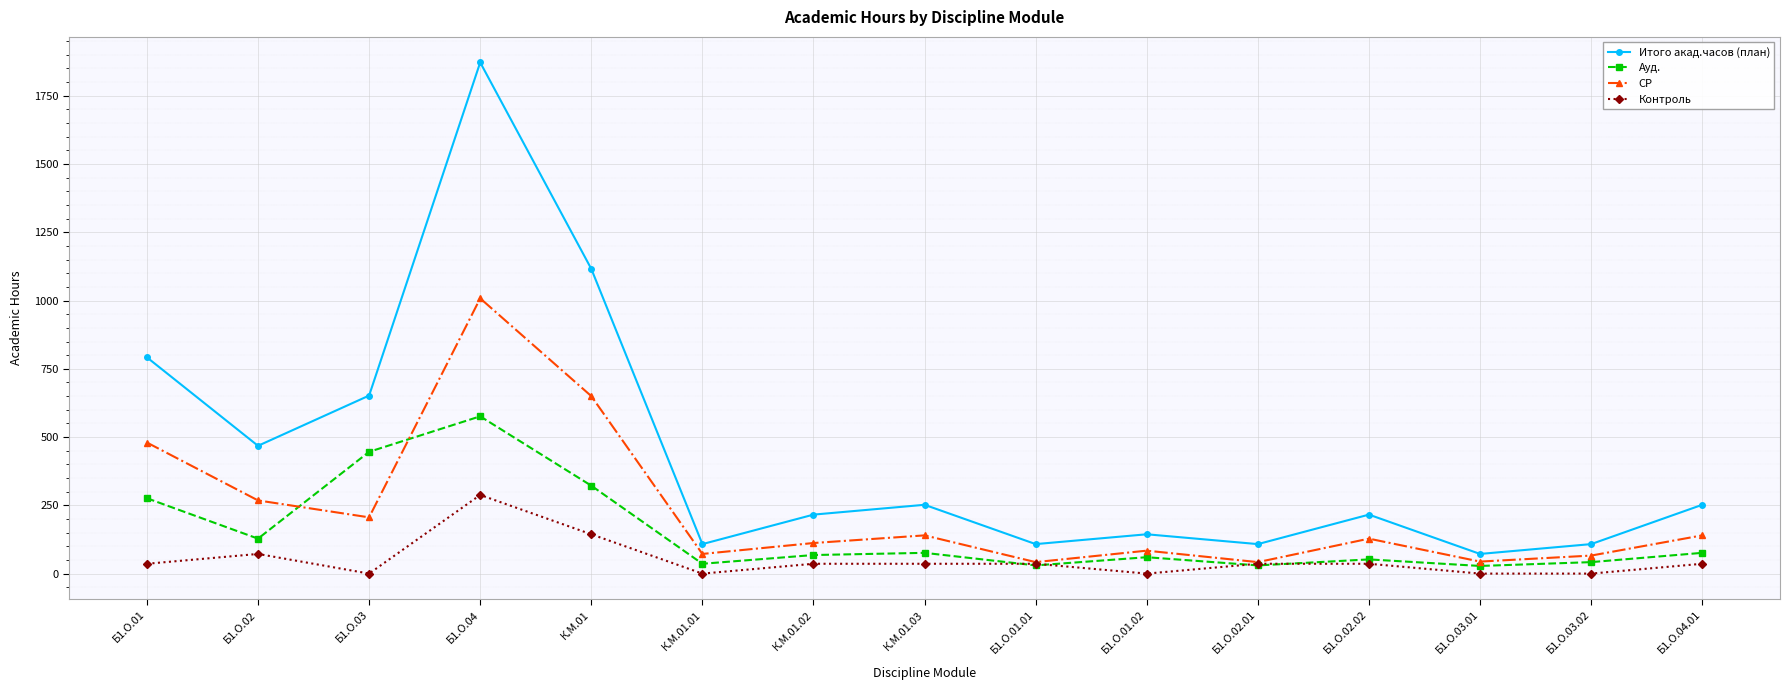

What is the label of the 12th point from the left?

Б1.О.02.02